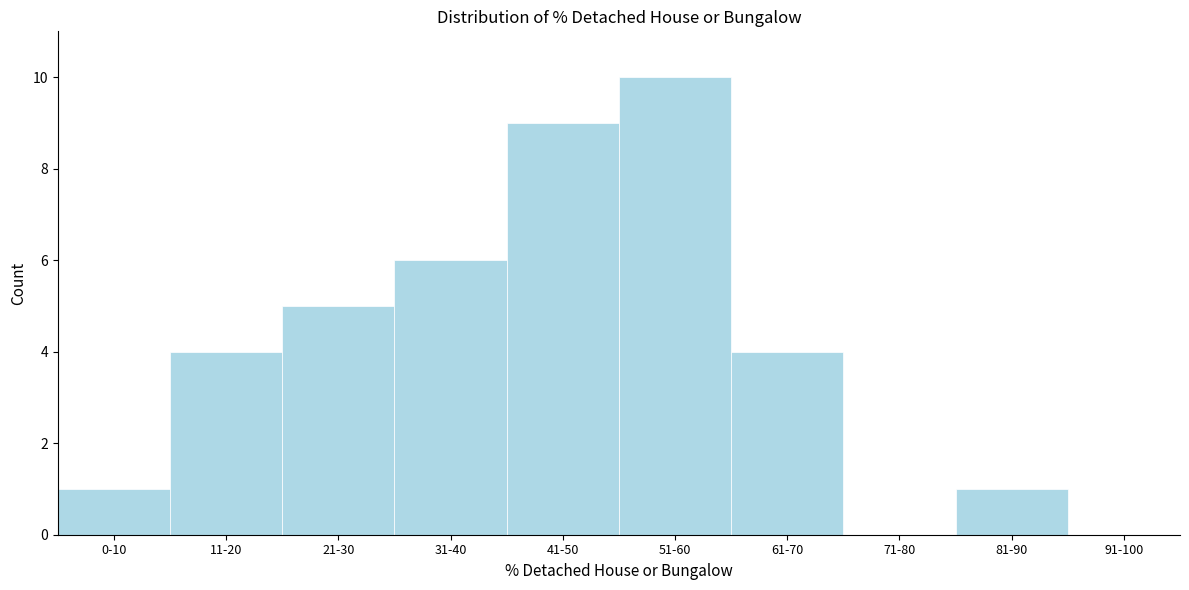

Reading right to left, transcribe all the data shown in this chart.

91-100=0	81-90=1	71-80=0	61-70=4	51-60=10	41-50=9	31-40=6	21-30=5	11-20=4	0-10=1